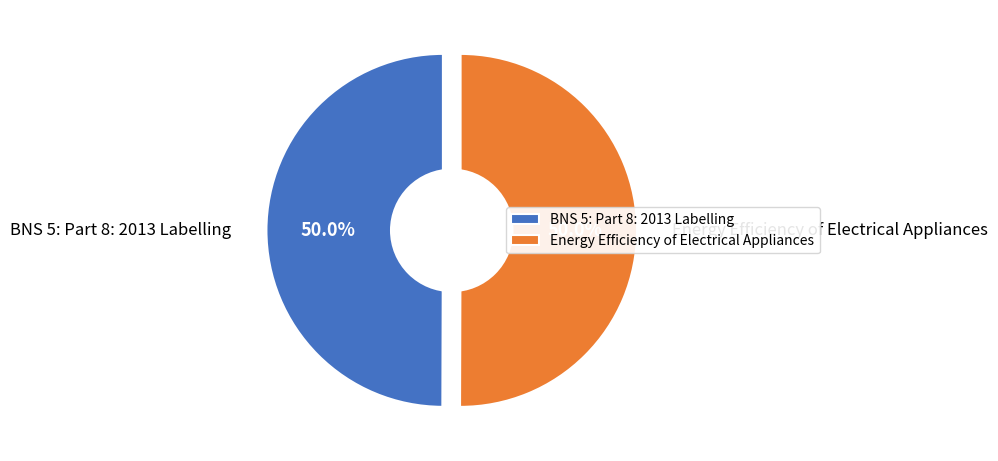

What percentage is the Energy Efficiency of Electrical Appliances slice, to the nearest percent?

50%